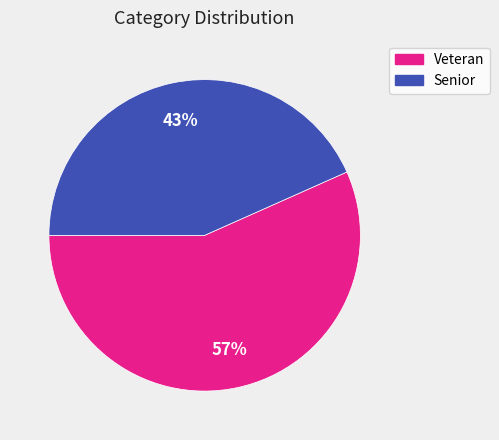

The Senior slice represents 51% of the pie. True or false?

False